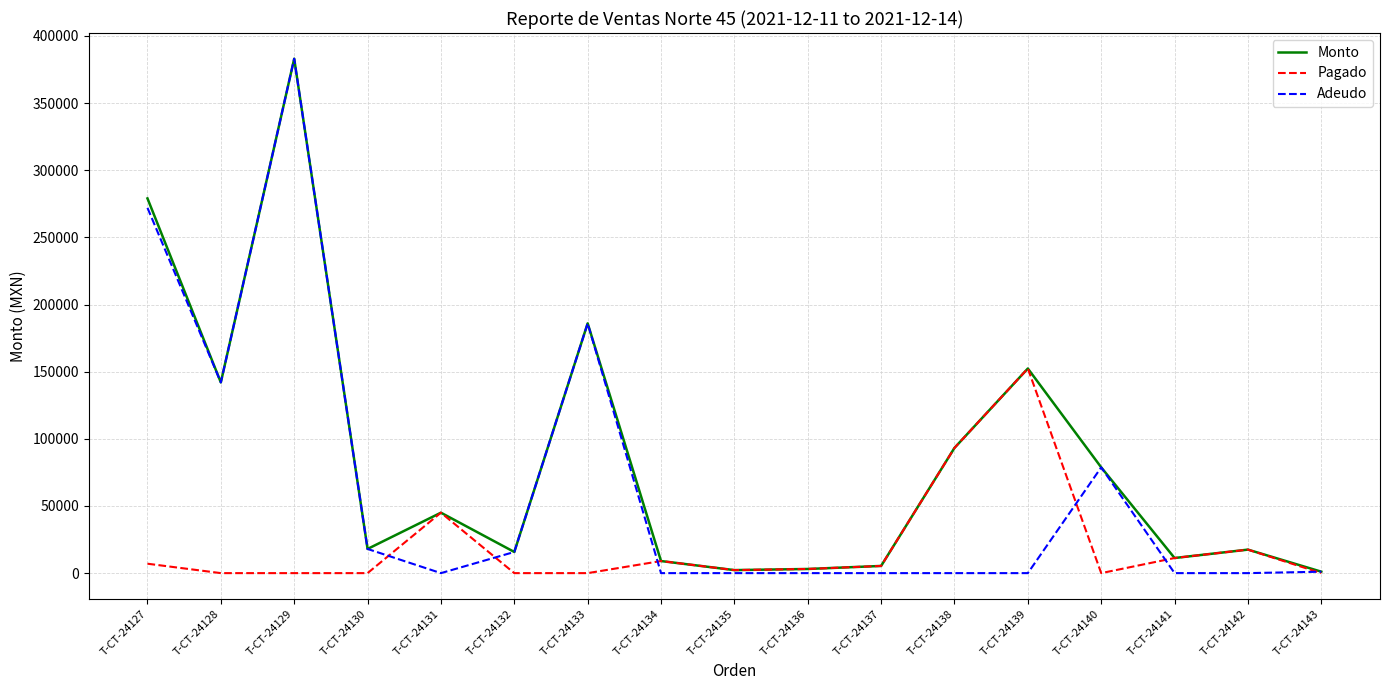

What is the sum of the Monto values at T-CT-24143 and T-CT-24141?

12310